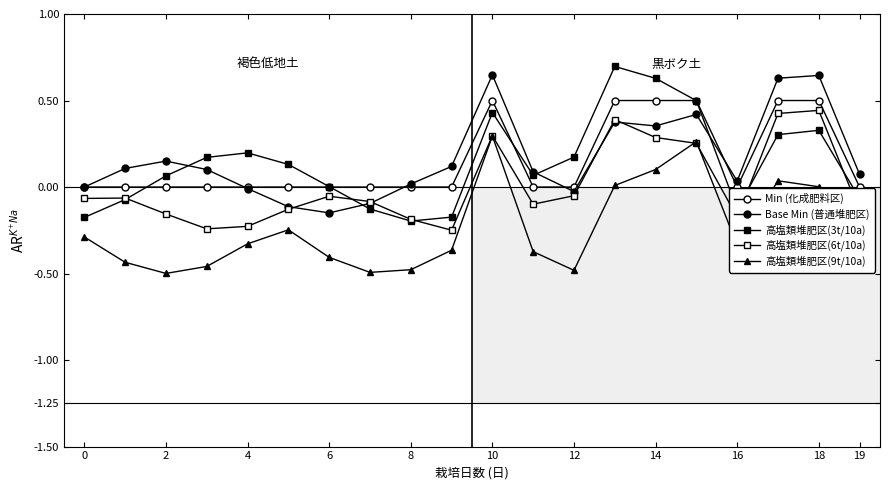

What is the smallest value displayed?

-0.5